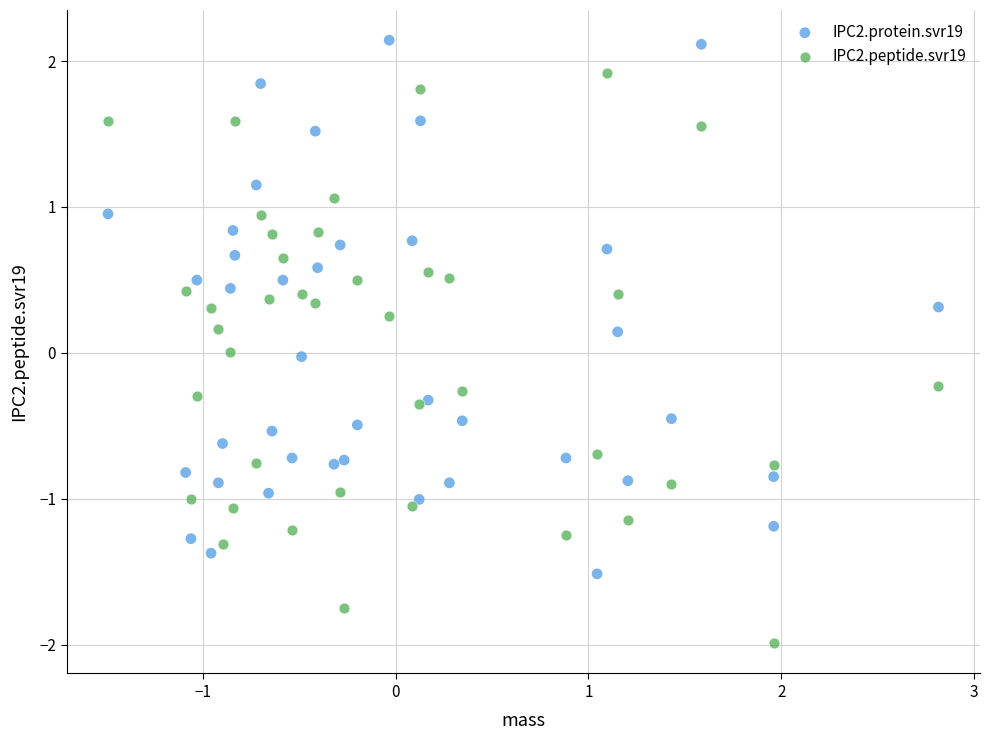

Which series reaches the maximum Y coordinate?

IPC2.protein.svr19